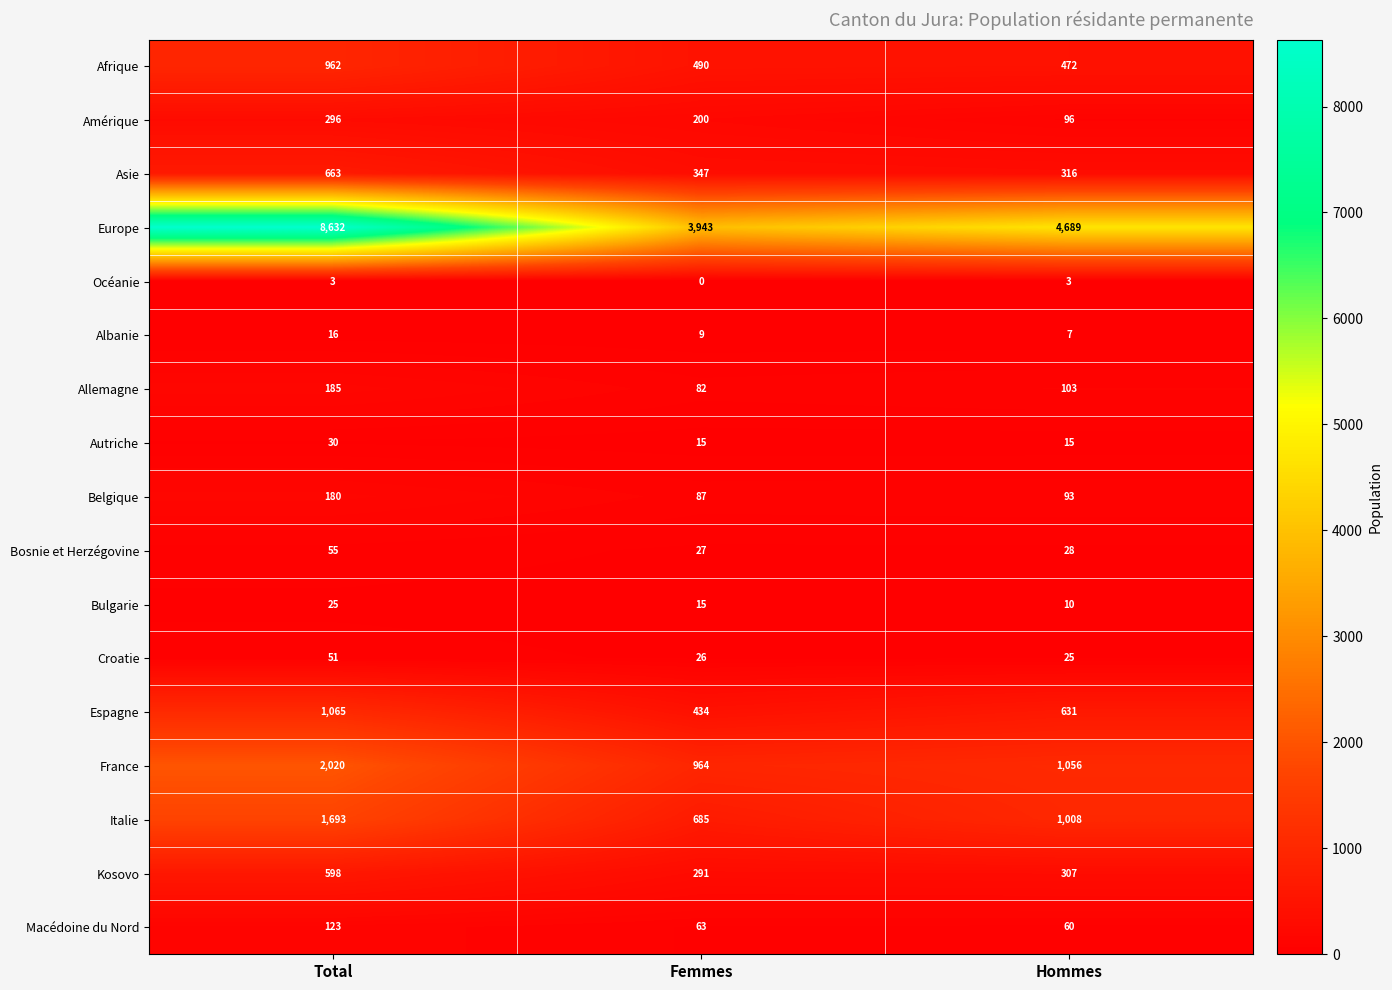

The Afrique series shows 472 at Hommes. True or false?

True